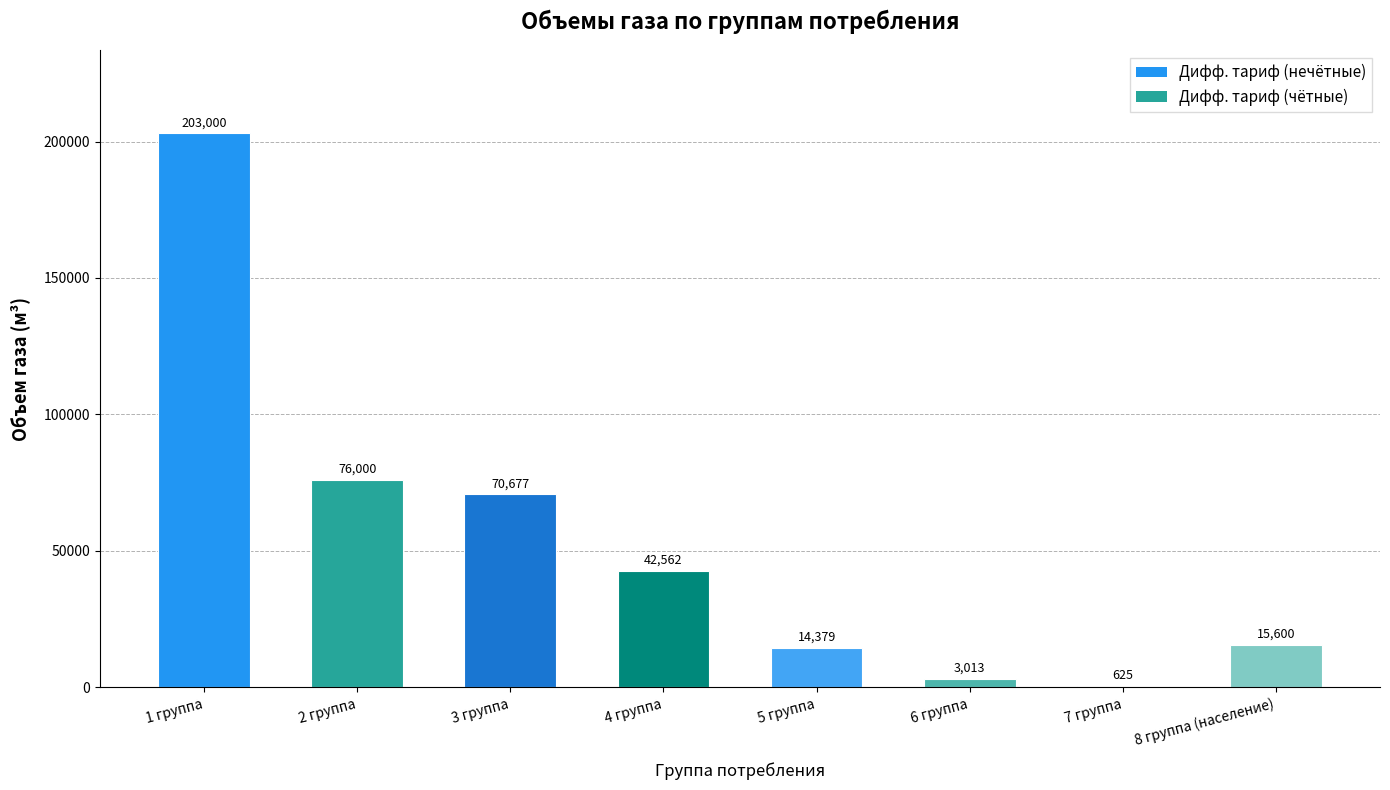

What is the average value?

53232.0